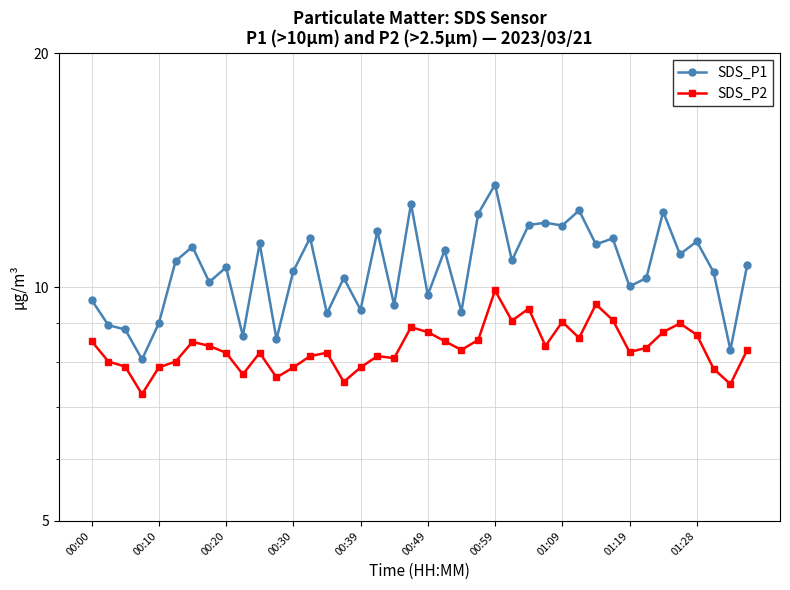

What is the difference between the highest and lowest values at 33?

1.9